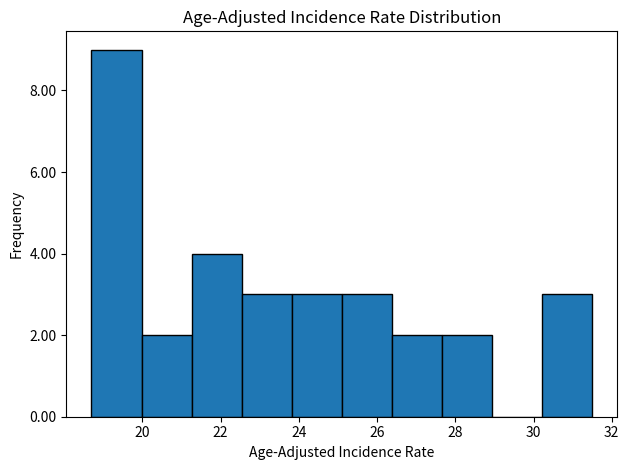

Over which range of the x-axis is the bar tallest?

18.70 to 19.98